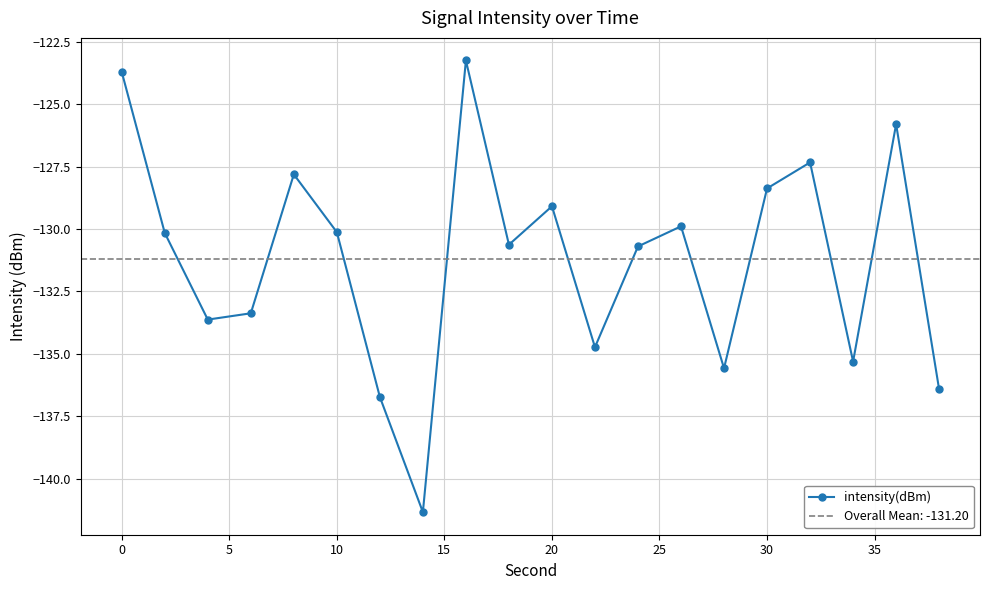

What is the minimum value for intensity(dBm)?

-141.3